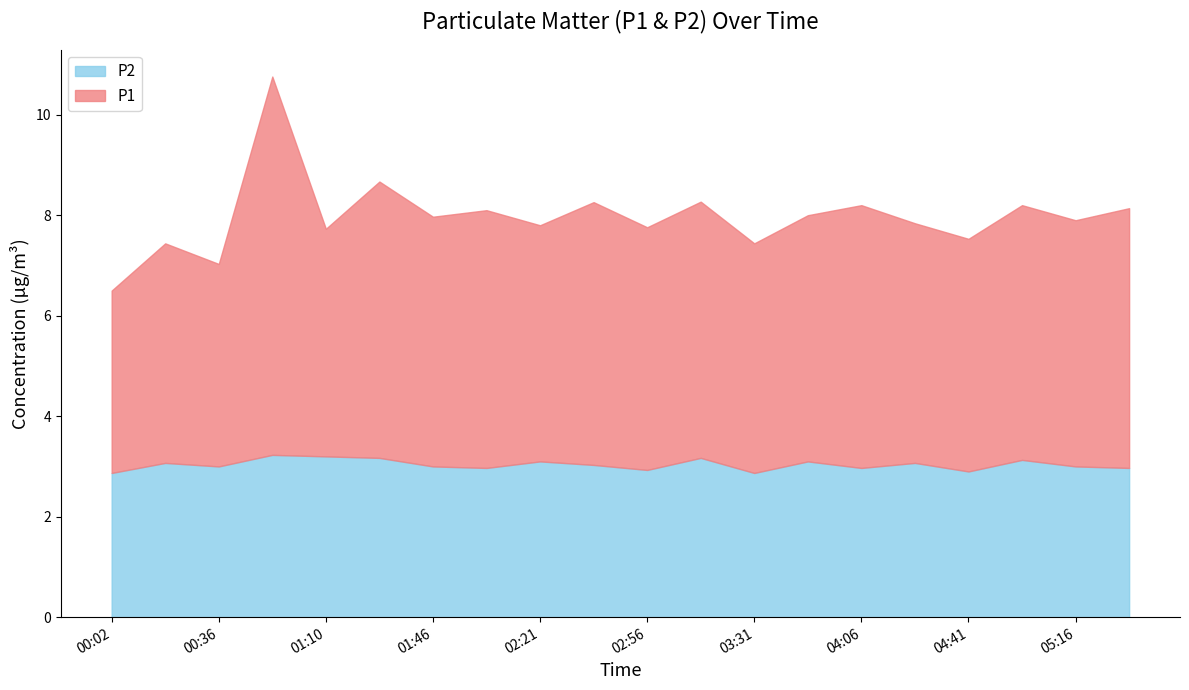

At 01:10, list the series in order from largest to smallest.

P1, P2